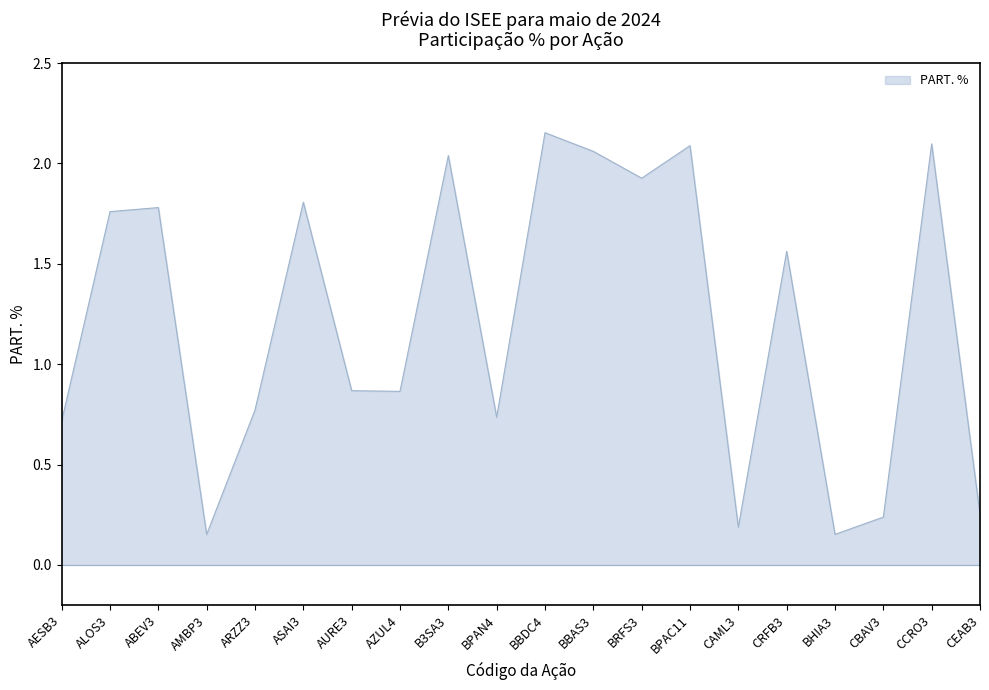

At which label does the data first exceed 1?

ALOS3